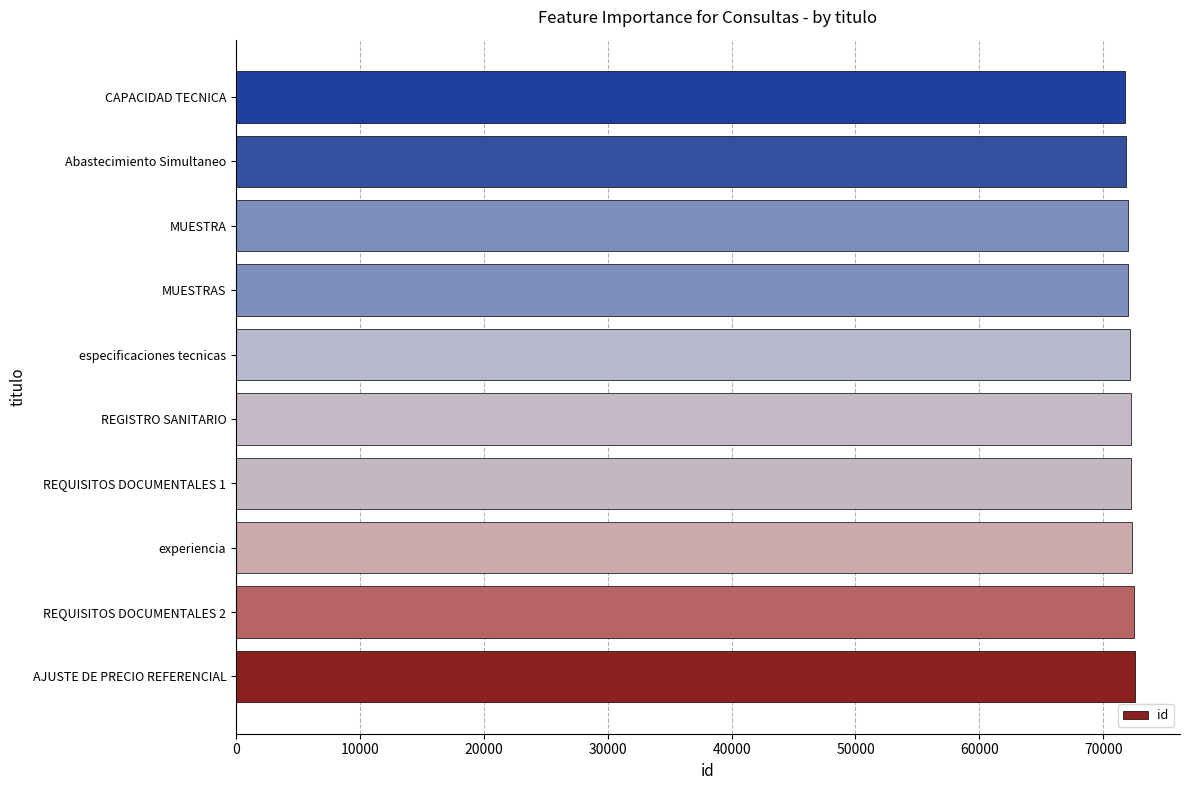

What is the average value?

72157